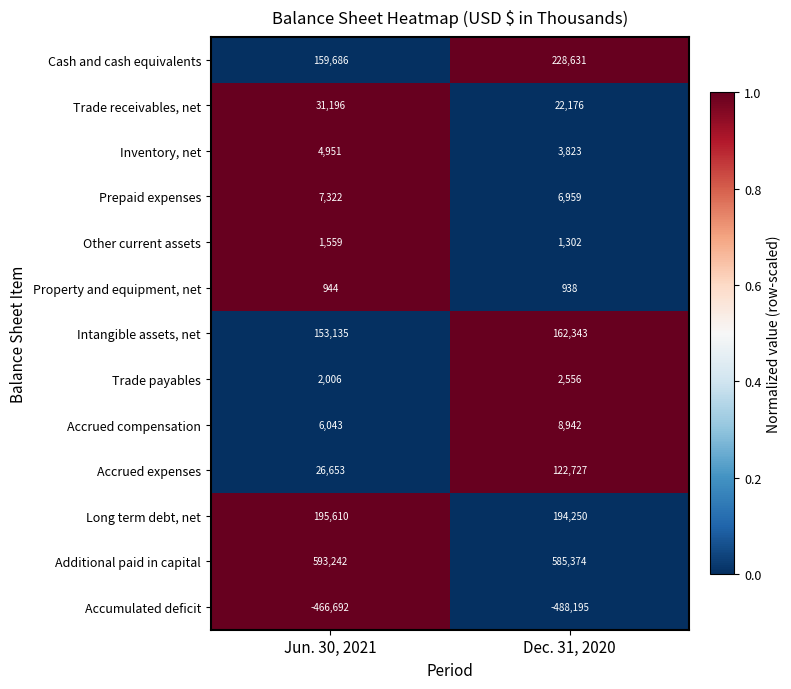

What value does the Accrued compensation series have at Jun. 30, 2021?

6043